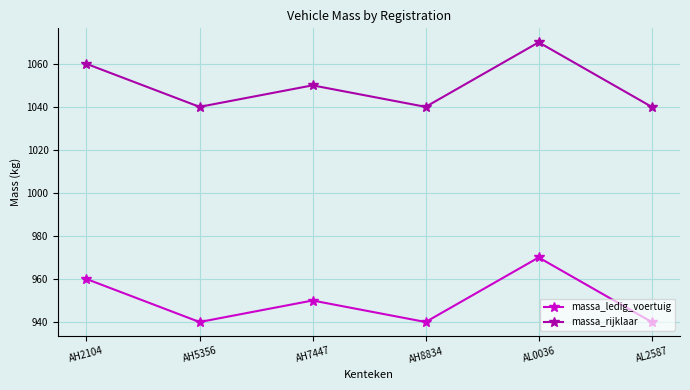

How many interior local peaks does the massa_ledig_voertuig series have?

2